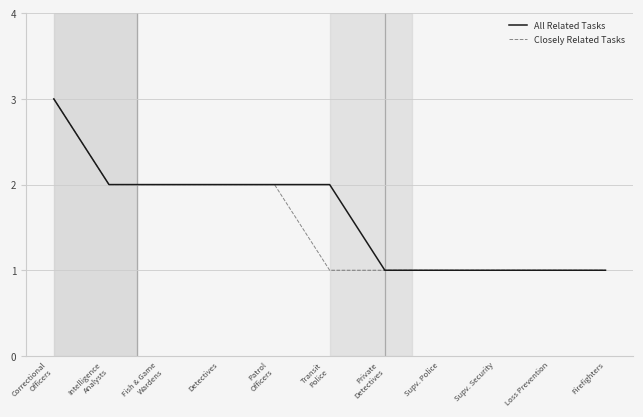

Is it true that Closely Related Tasks equals 2 at Supv. Police?

False